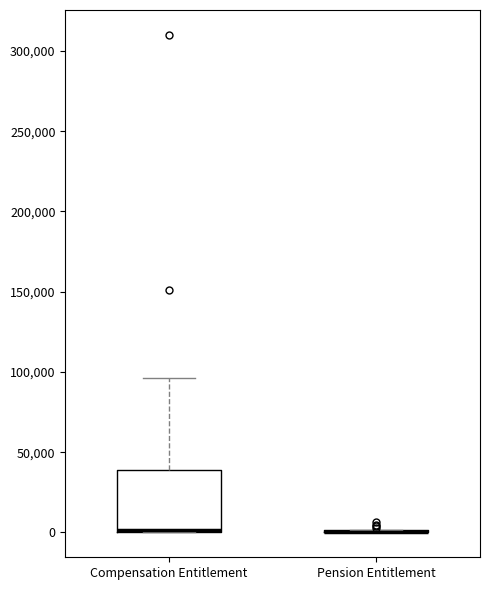

Comparing the boxes themselves (not the whiskers), which one is the tallest?

Compensation Entitlement